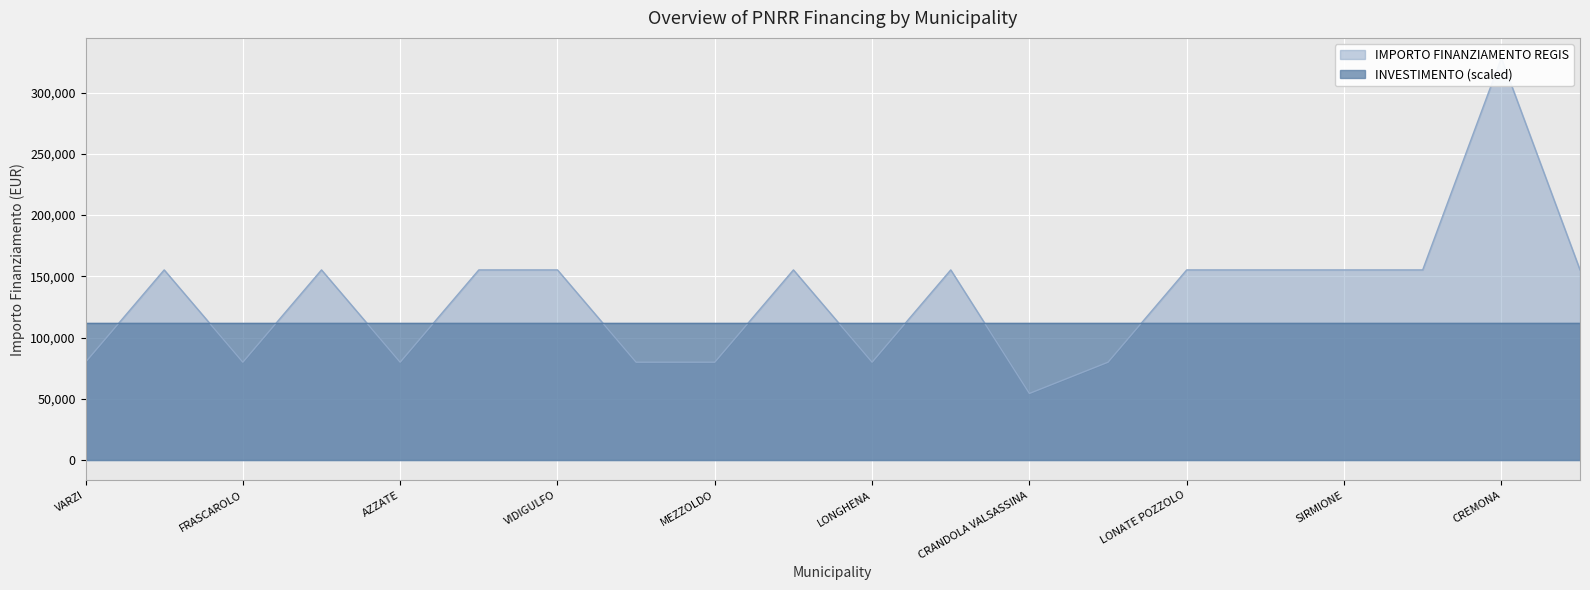

Where does the data first go above 155234?

CREMONA